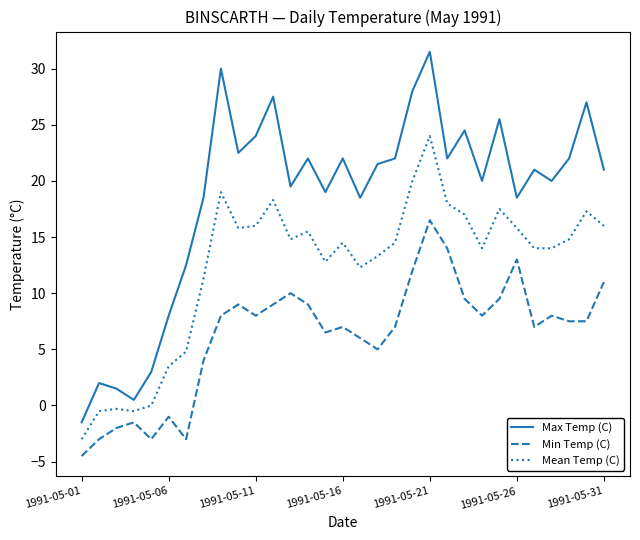

Which series has the widest spread of values?

Max Temp (C)